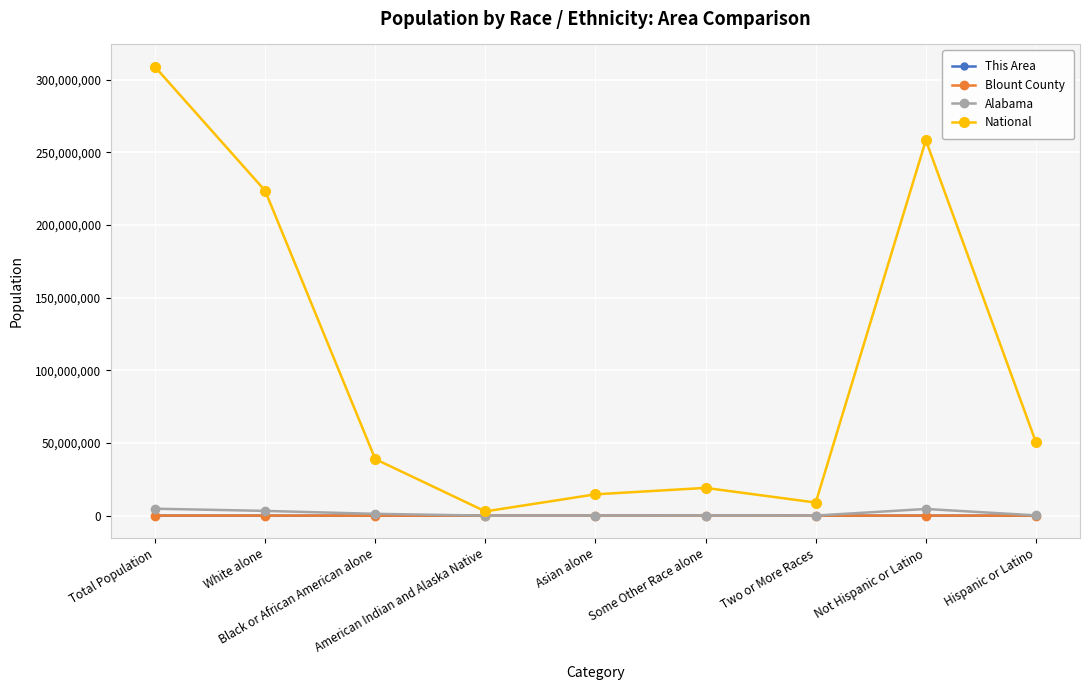

What value does the This Area series have at American Indian and Alaska Native?

55